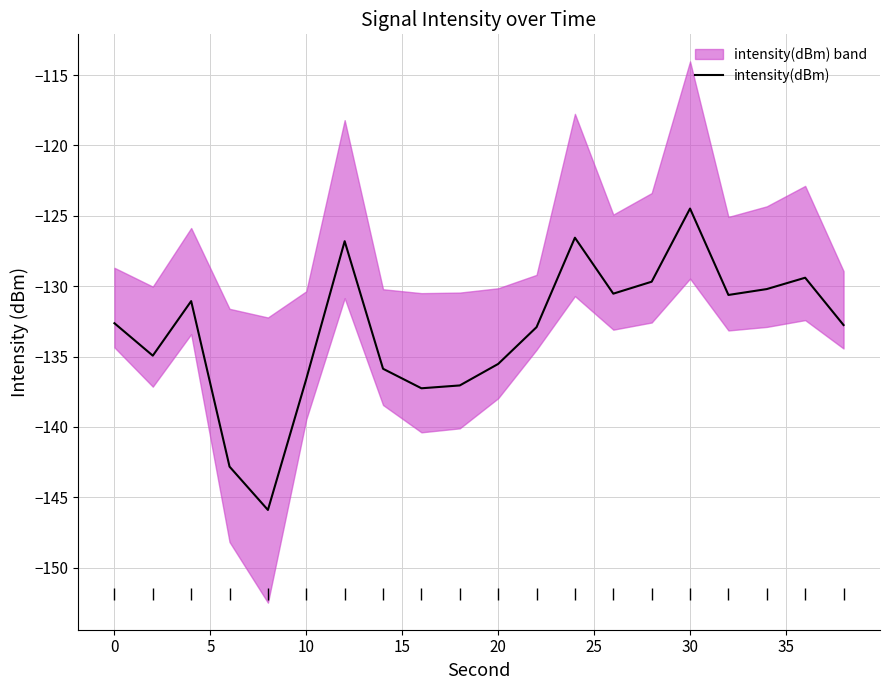

The chart shows a value of -45.1 at 14. True or false?

False